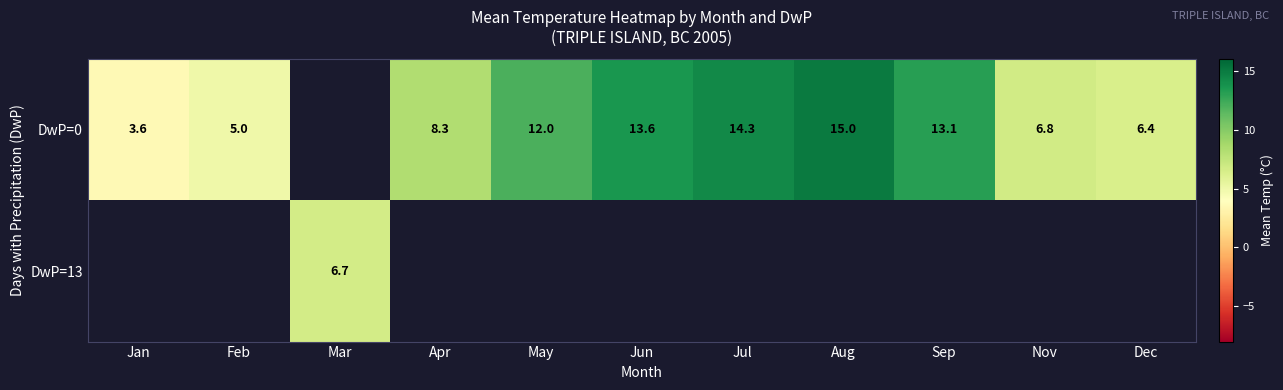

True or false: DwP=13 has a value of 4.1 at Mar.

False